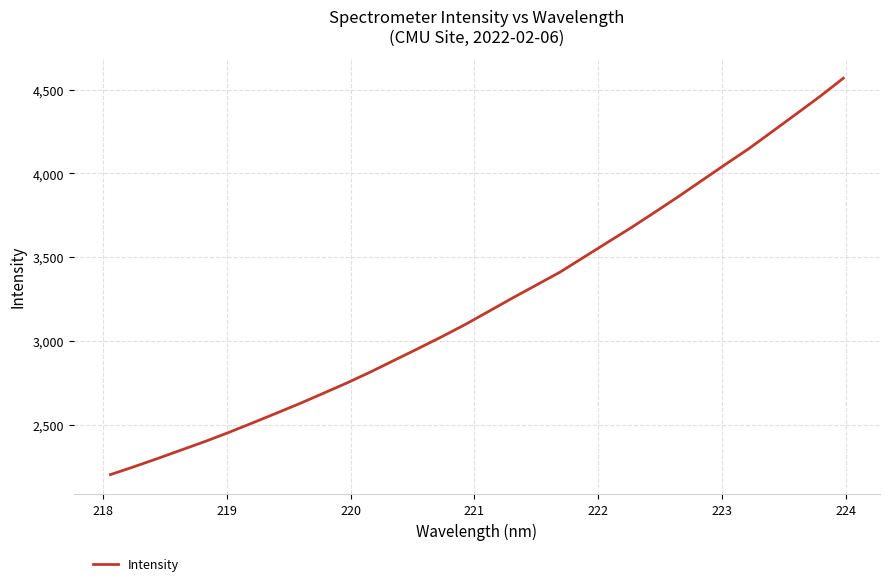

What is the maximum value shown in the chart?

4567.4